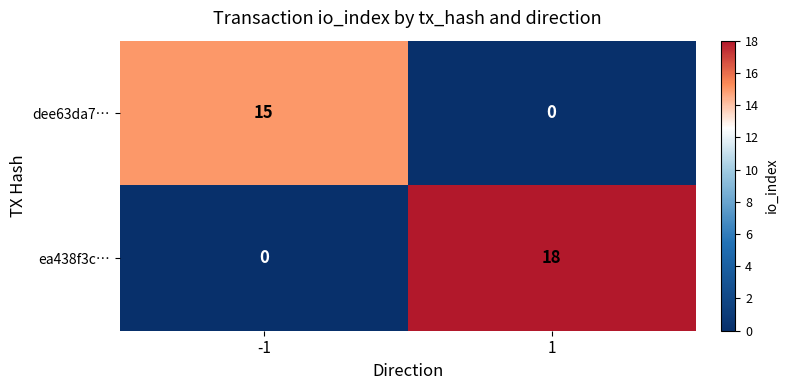

Which series has the largest total across all categories?

ea438f3c…